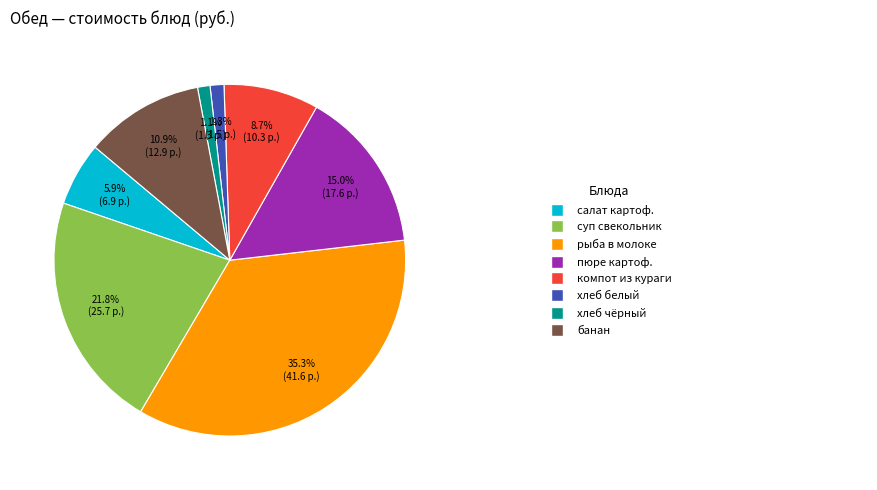

Does any single category account for the majority?

No